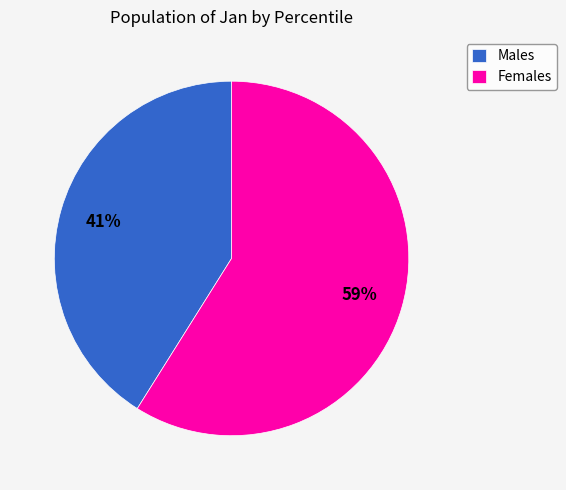

What is the ratio of the value at Females to the value at Males?

1.4